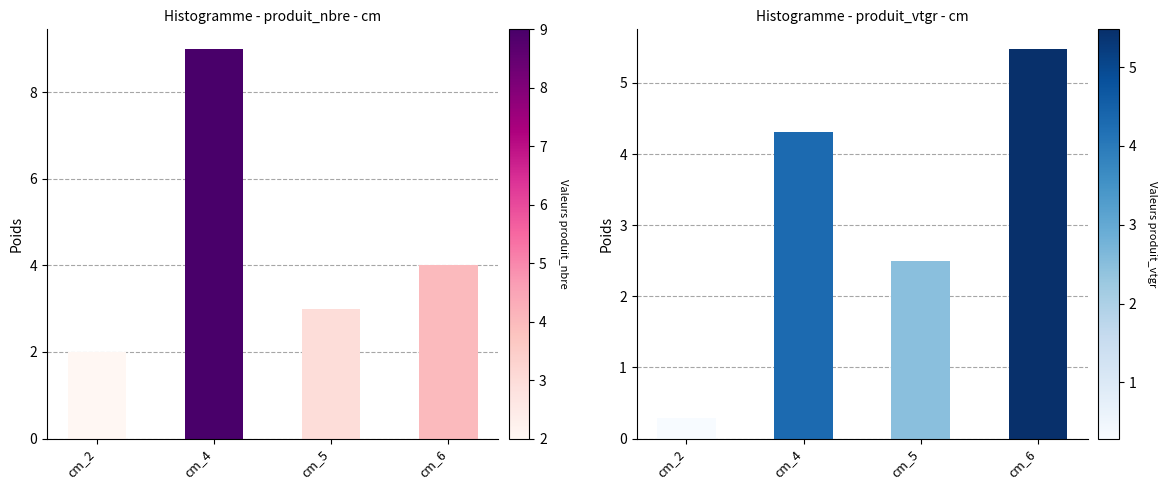

At how many categories does at least one series exceed 2?

3